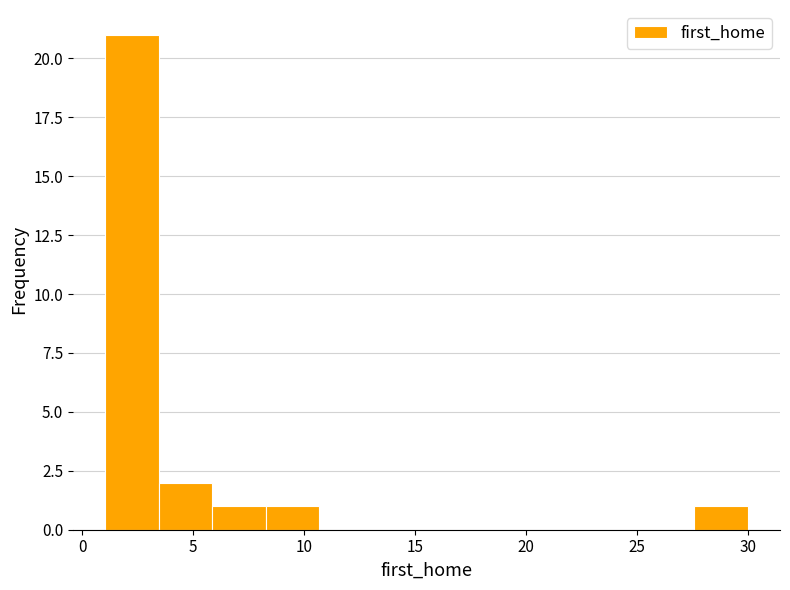

Reading left to right, list every bar in this chart as the range it spans on the x-axis followed by its height. Neither the bar edges nor the heights are printed on the chart, so give them approximately, as read against the axes.

1.0 to 3.5: 21
3.5 to 6.0: 2
6.0 to 8.5: 1
8.5 to 10.5: 1
10.5 to 13.0: 0
13.0 to 15.5: 0
15.5 to 18.0: 0
18.0 to 20.5: 0
20.5 to 23.0: 0
23.0 to 25.0: 0
25.0 to 27.5: 0
27.5 to 30.0: 1